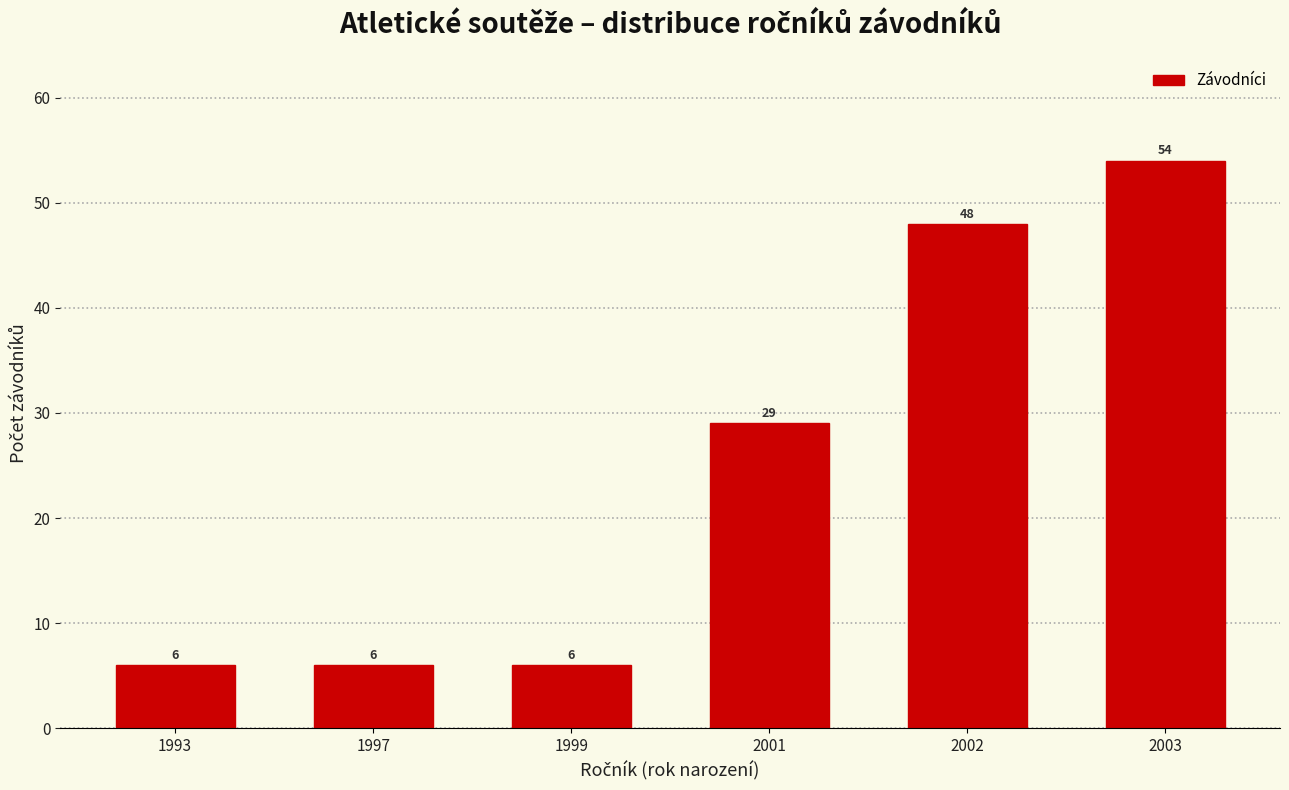

Reading left to right, extract all data points from this chart.

1993=6	1997=6	1999=6	2001=29	2002=48	2003=54